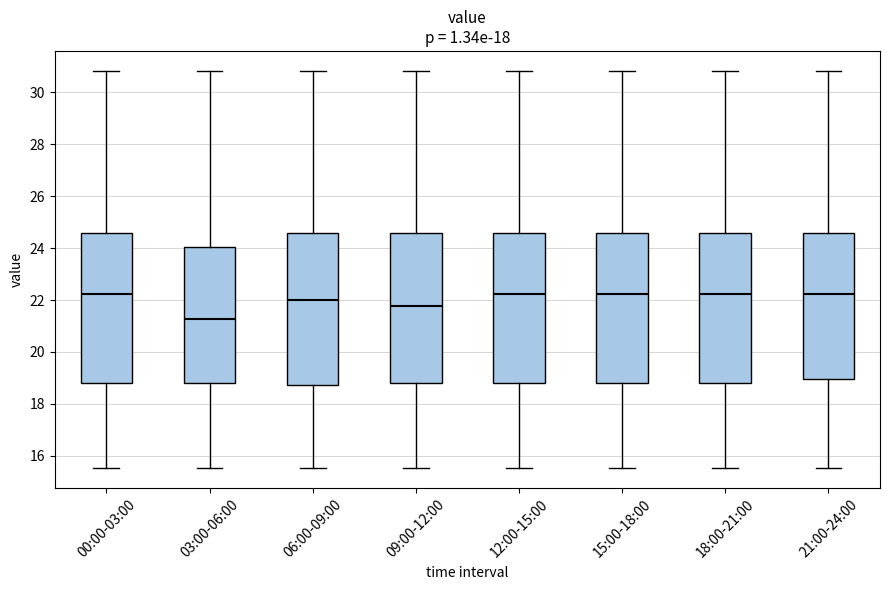

Reading left to right, read every box against the y-axis: the position of its median line, the range the box covers, and the ends of its whiskers. The values are not printed on the chart, so give them approximately, as read against the axis.

00:00-03:00: median 22.2, box 18.8 to 24.6, whiskers 15.6 to 30.8
03:00-06:00: median 21.2, box 18.8 to 24.0, whiskers 15.6 to 30.8
06:00-09:00: median 22.0, box 18.8 to 24.6, whiskers 15.6 to 30.8
09:00-12:00: median 21.8, box 18.8 to 24.6, whiskers 15.6 to 30.8
12:00-15:00: median 22.2, box 18.8 to 24.6, whiskers 15.6 to 30.8
15:00-18:00: median 22.2, box 18.8 to 24.6, whiskers 15.6 to 30.8
18:00-21:00: median 22.2, box 18.8 to 24.6, whiskers 15.6 to 30.8
21:00-24:00: median 22.2, box 19.0 to 24.6, whiskers 15.6 to 30.8